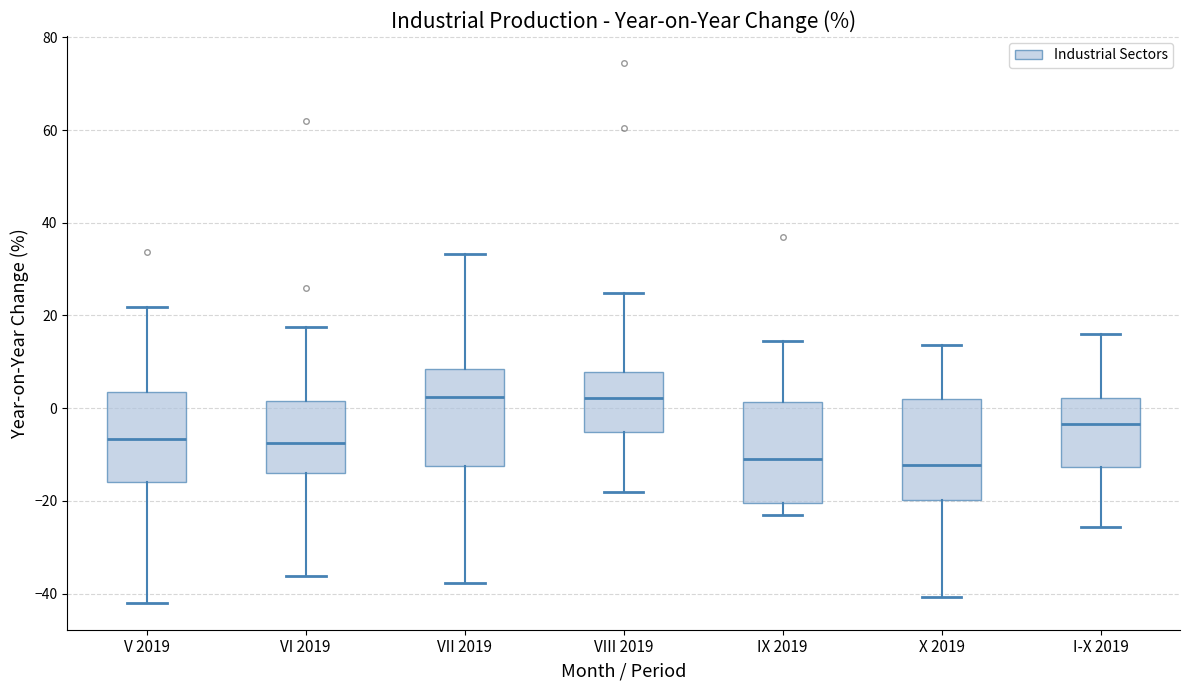

Where does the upper whisker of the box for I-X 2019 end on the y-axis? The values are not printed on the chart, so give them approximately, as read against the axis.

16